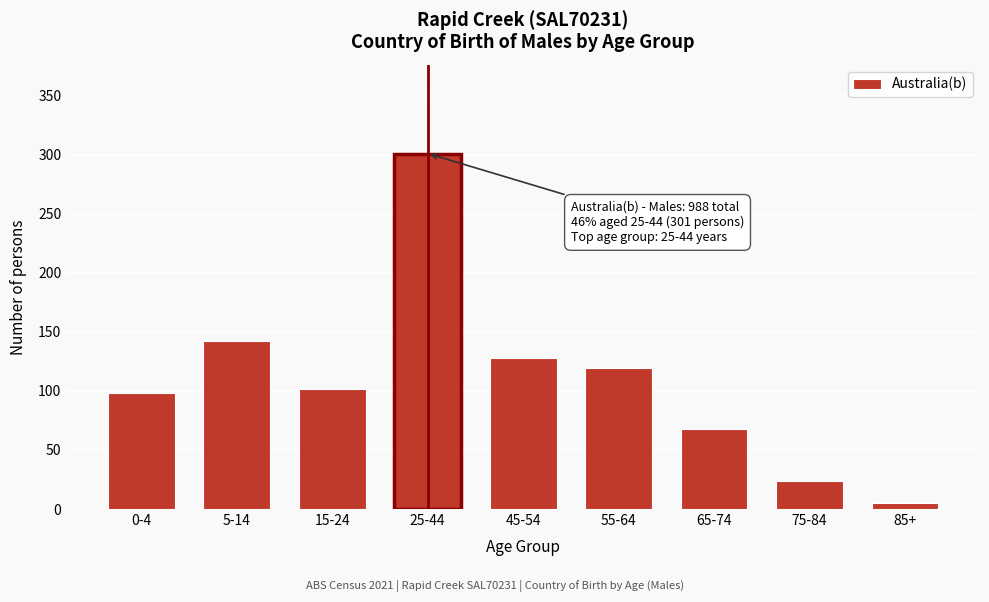

Reading left to right, list all the values displayed in this chart.

98	142	102	301	128	119	68	24	5